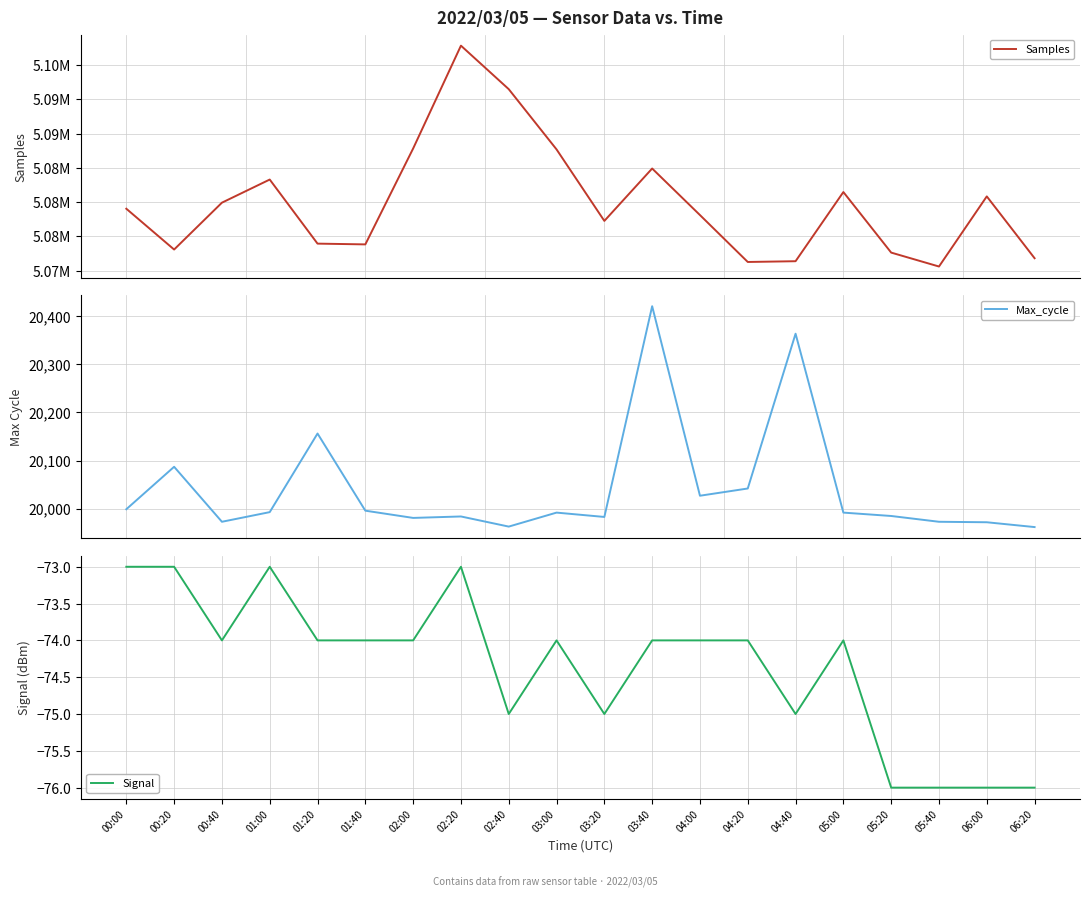

At which category does Signal reach its first local peak?

01:00